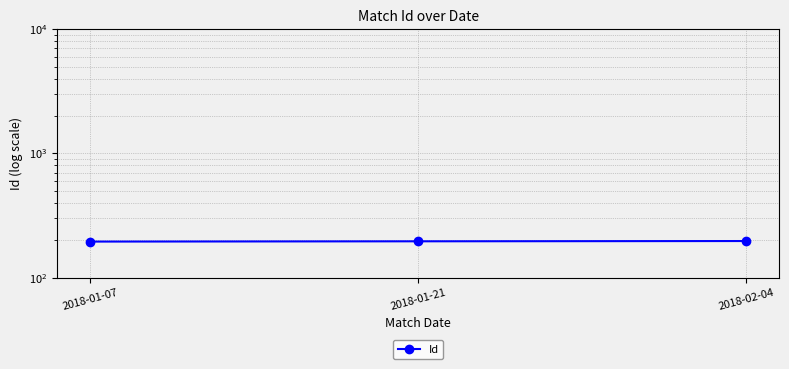

What value does the data have at 2018-01-21?

196